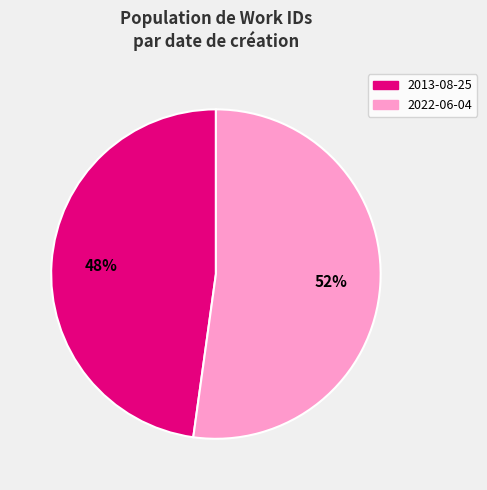

Do 2022-06-04 and 2013-08-25 together represent more than half of the pie?

Yes